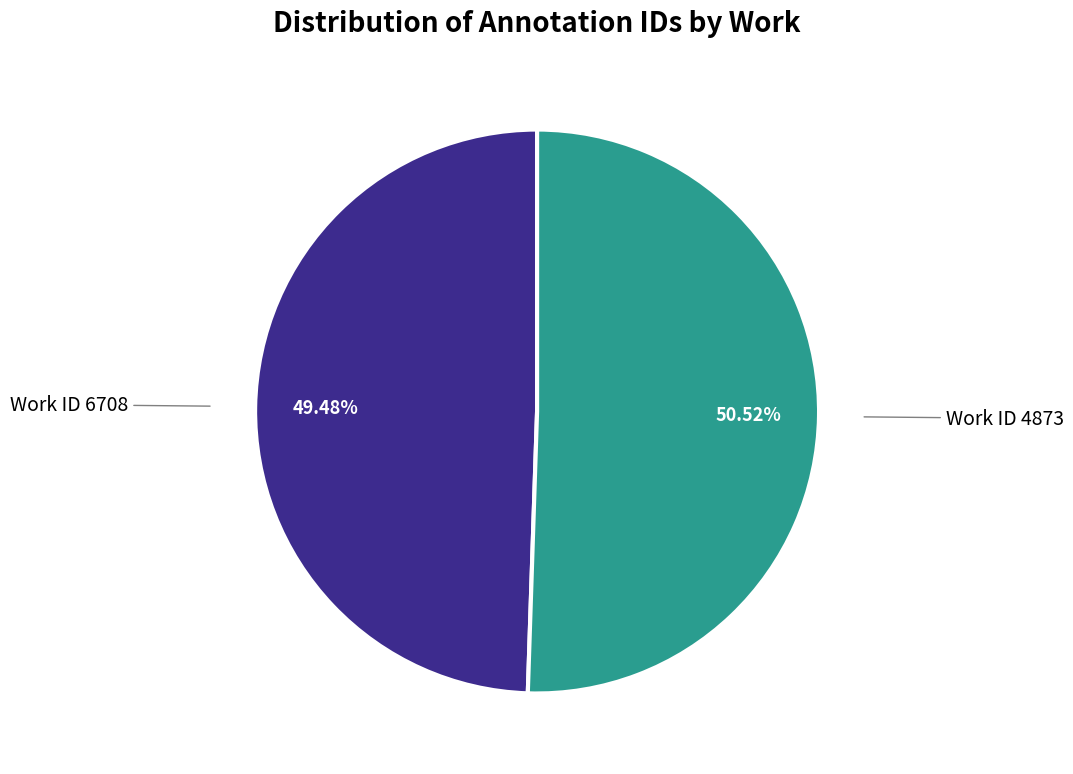

Does any single category account for the majority?

Yes